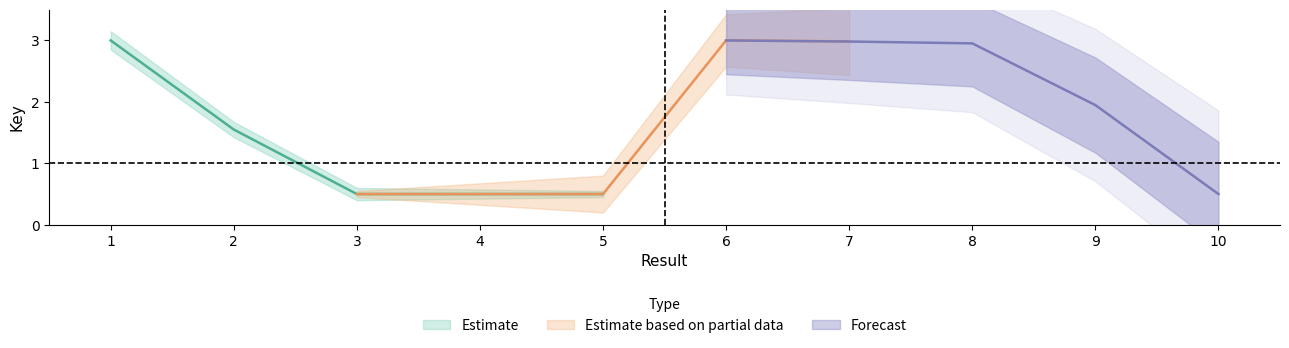

List the series in order of their peak value, highest first.

Estimate, Estimate based on partial data, Forecast